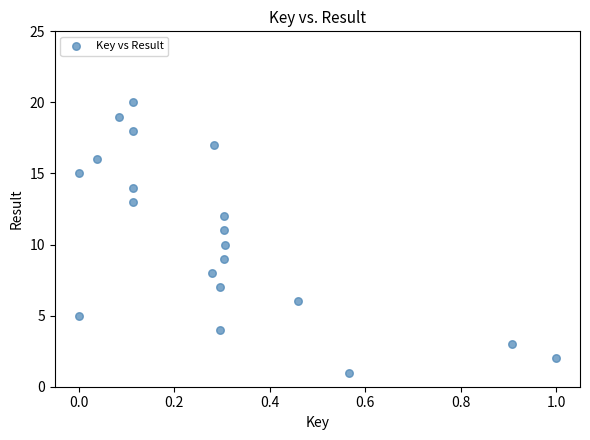

What is the range of Y values (max minus min)?

19